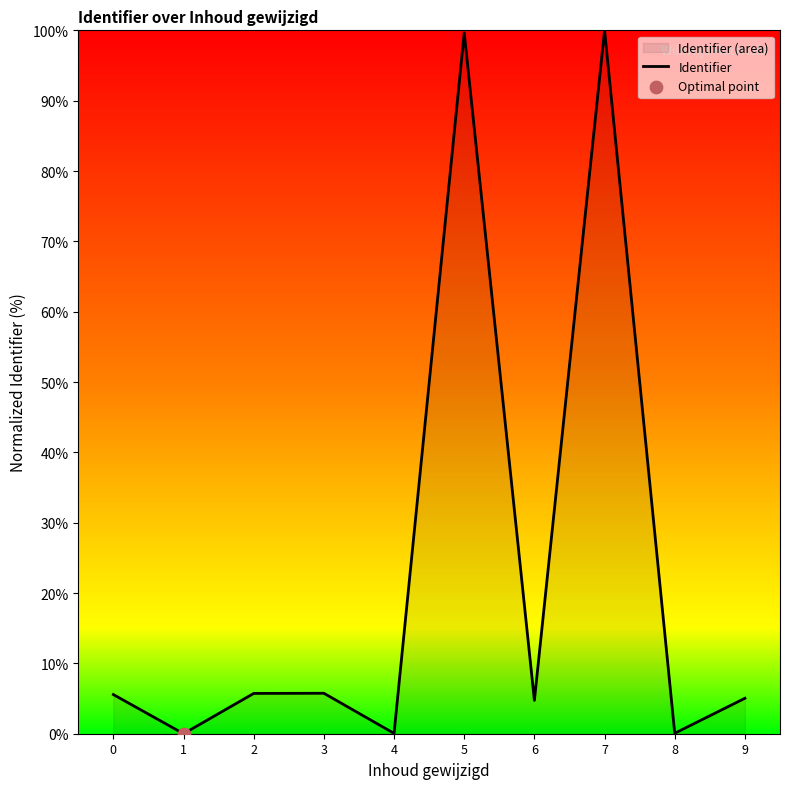

Which has a higher value, 5 or 7?

7